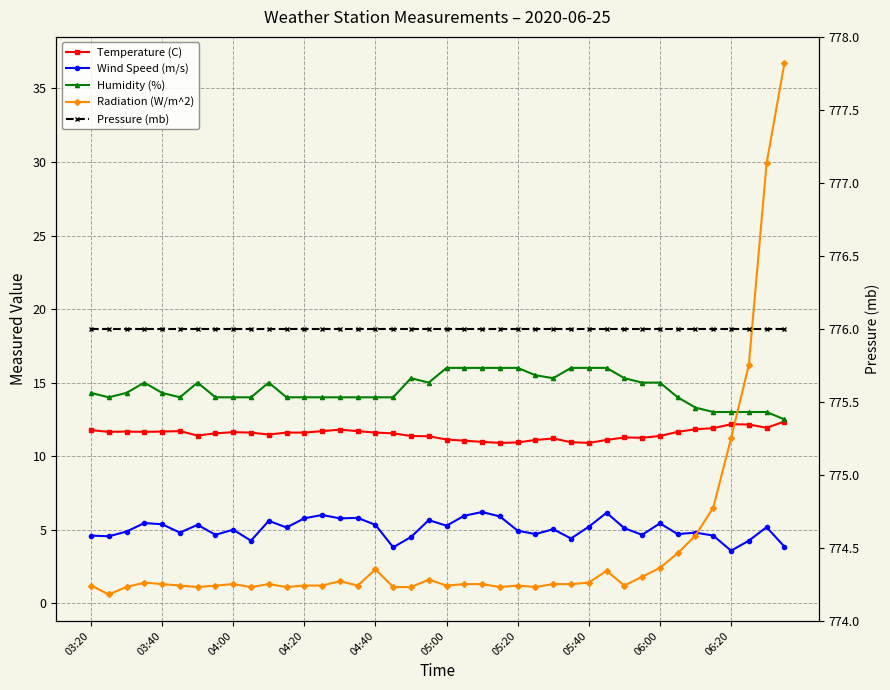

True or false: Wind Speed (m/s) and Temperature (C) cross at least once.

False